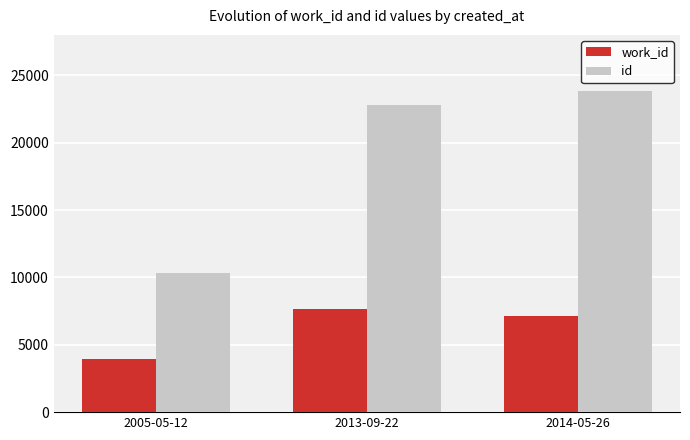

What is the lowest value of the work_id series?

3972